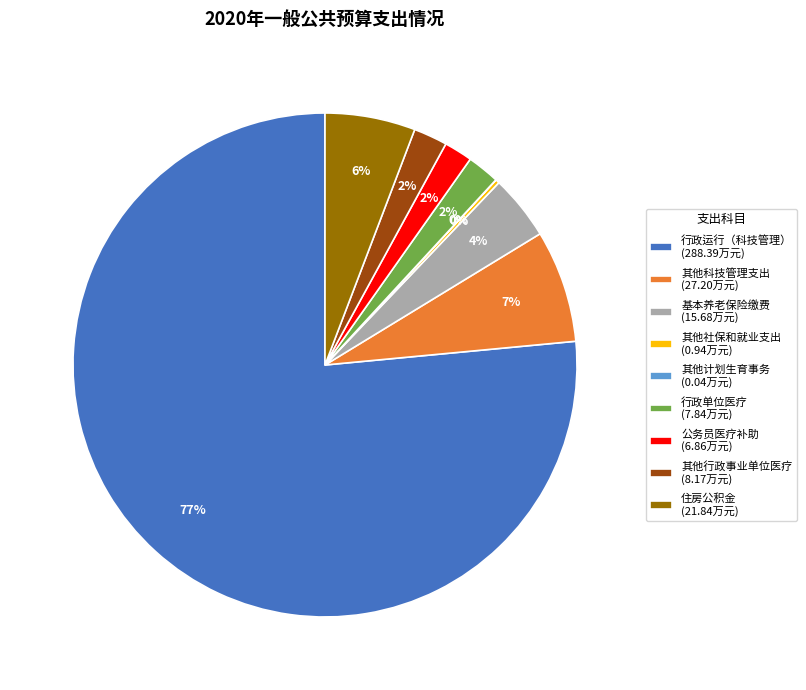

To the nearest percent, what percentage of the pie is 公务员医疗补助 (6.86万元)?

2%